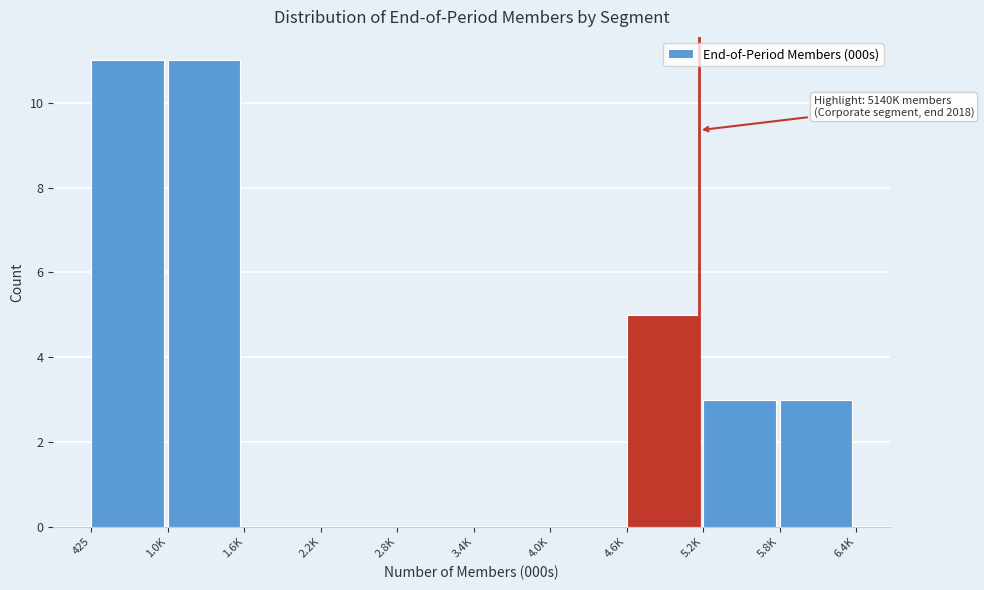

Reading right to left, extract all data points from this chart.

5.8K=3	5.2K=3	4.6K=5	4.0K=0	3.4K=0	2.8K=0	2.2K=0	1.6K=0	1.0K=11	425=11